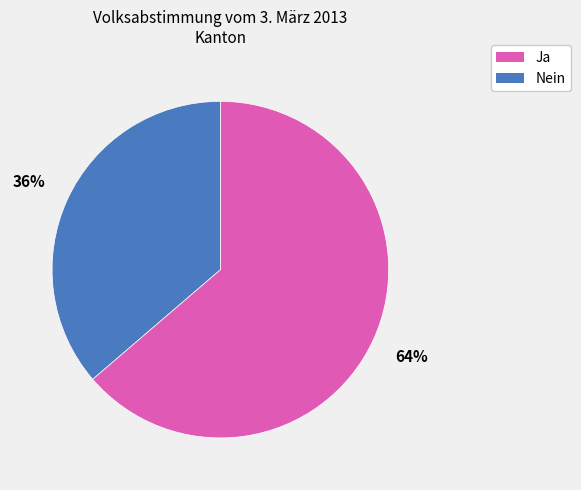

To the nearest percent, what is the combined percentage of Nein and Ja?

100%